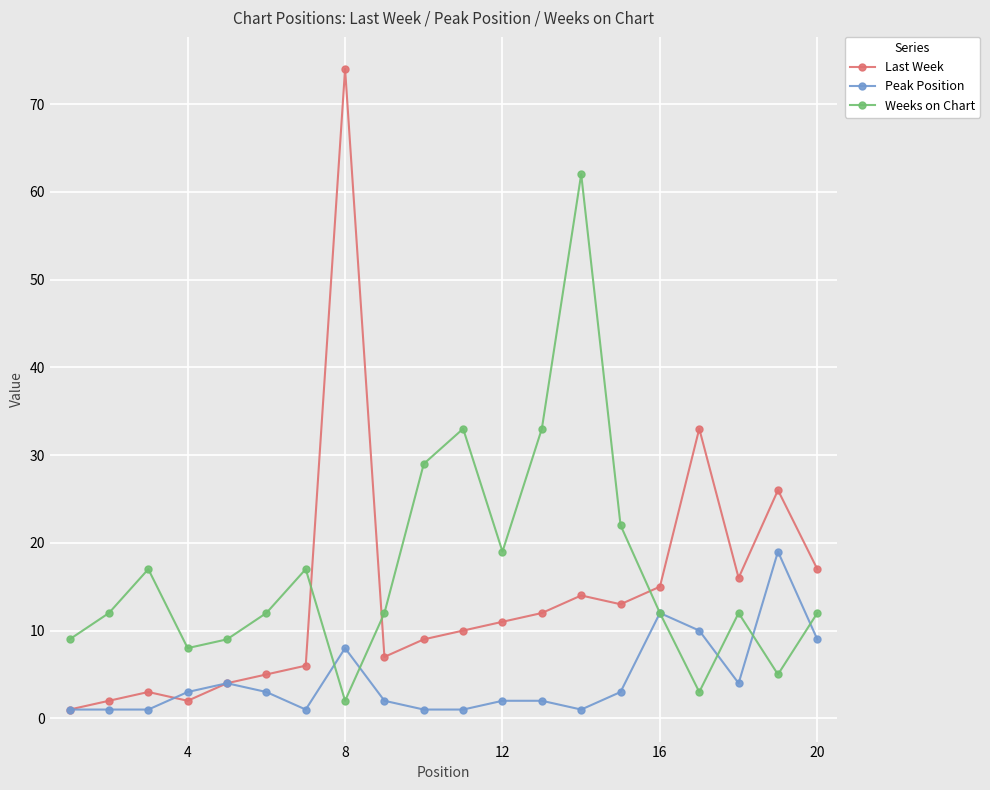

What is the greatest value displayed?

74